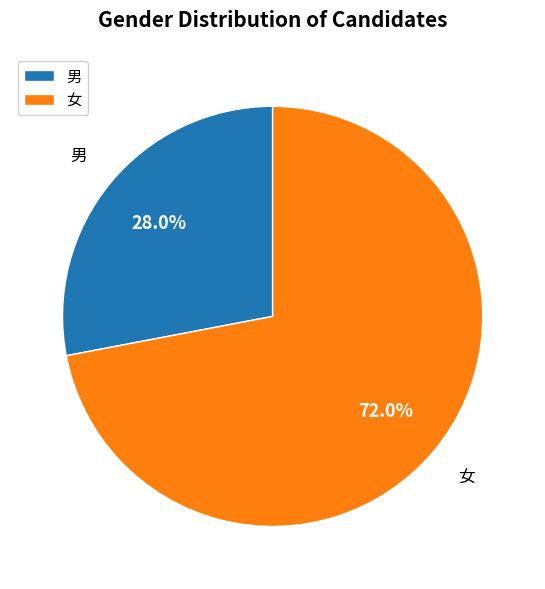

How many slices are in this pie chart?

2